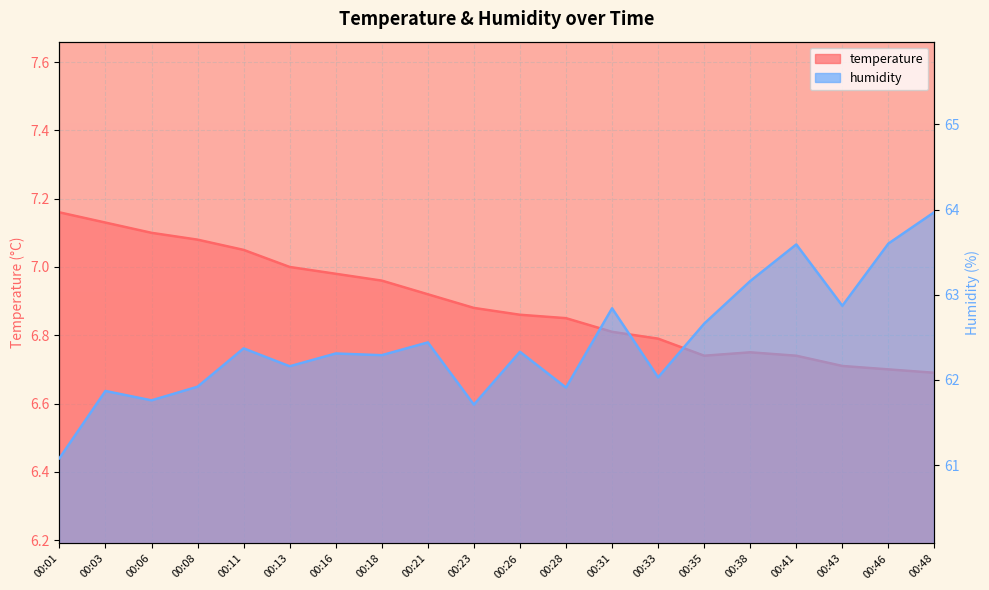

Is it true that humidity equals 87.6 at 00:18?

False